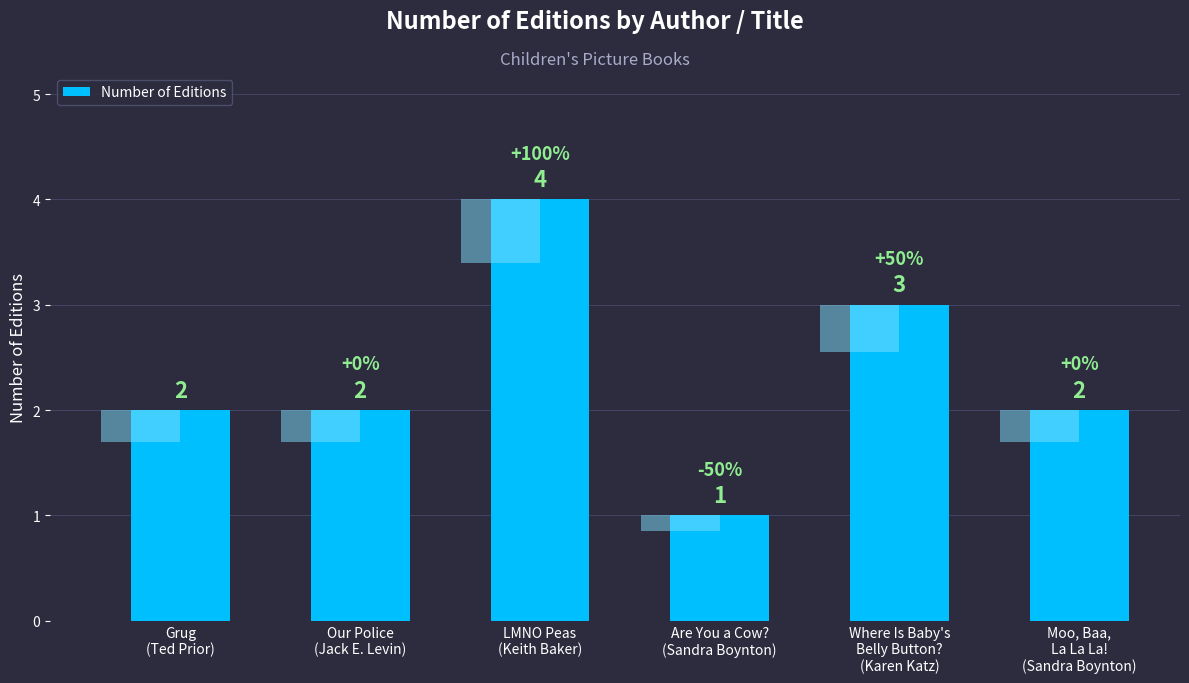

What position from the left is LMNO Peas
(Keith Baker)?

3